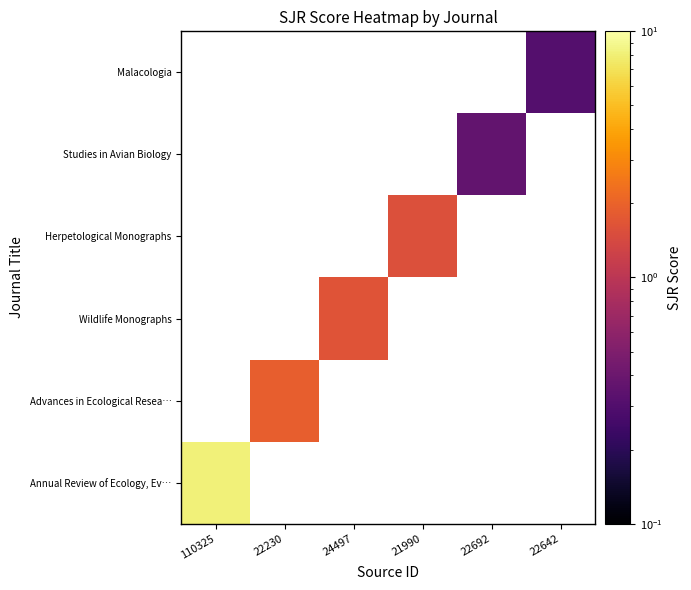

How many distinct data groups are displayed?

6